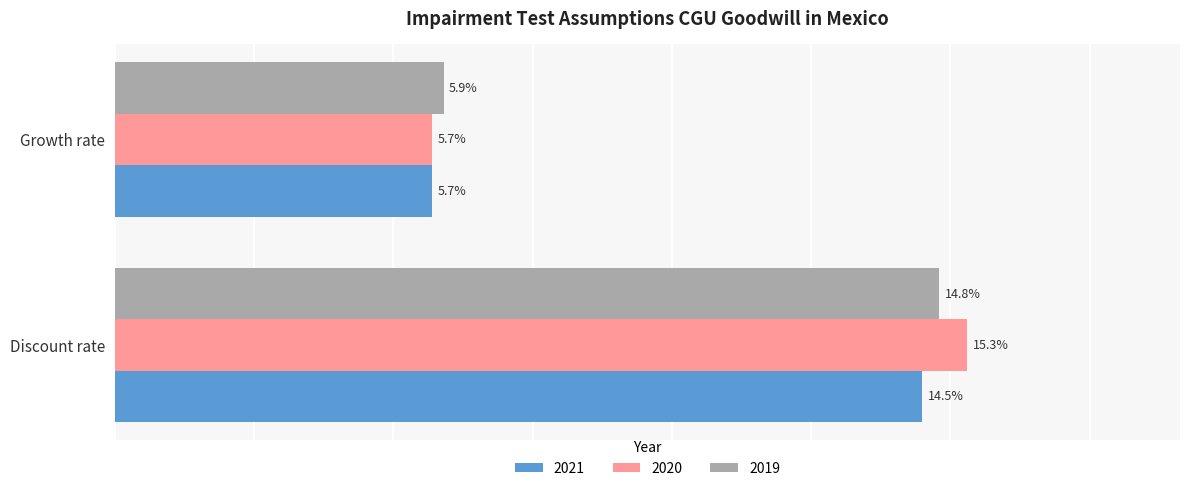

What is the label of the 1st bar from the right?

Growth rate